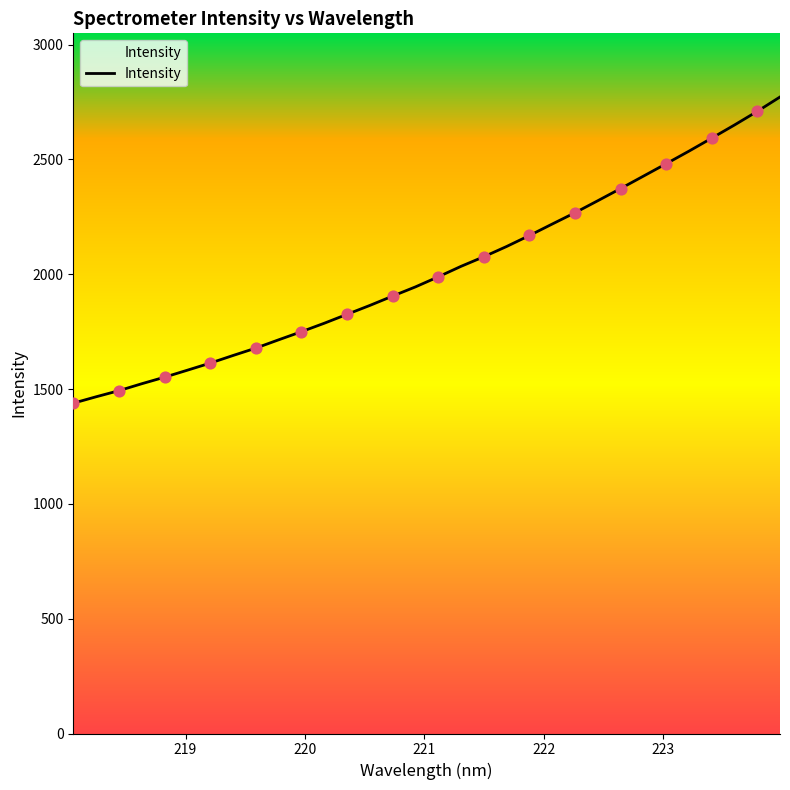

What is the greatest value displayed?

2771.8